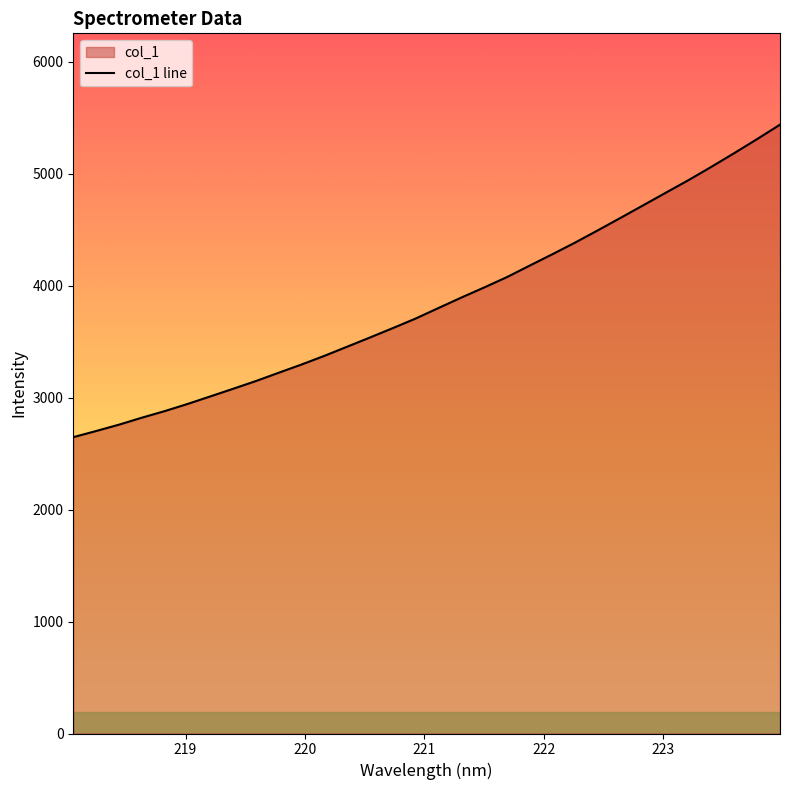

What is the smallest value displayed?

2646.4